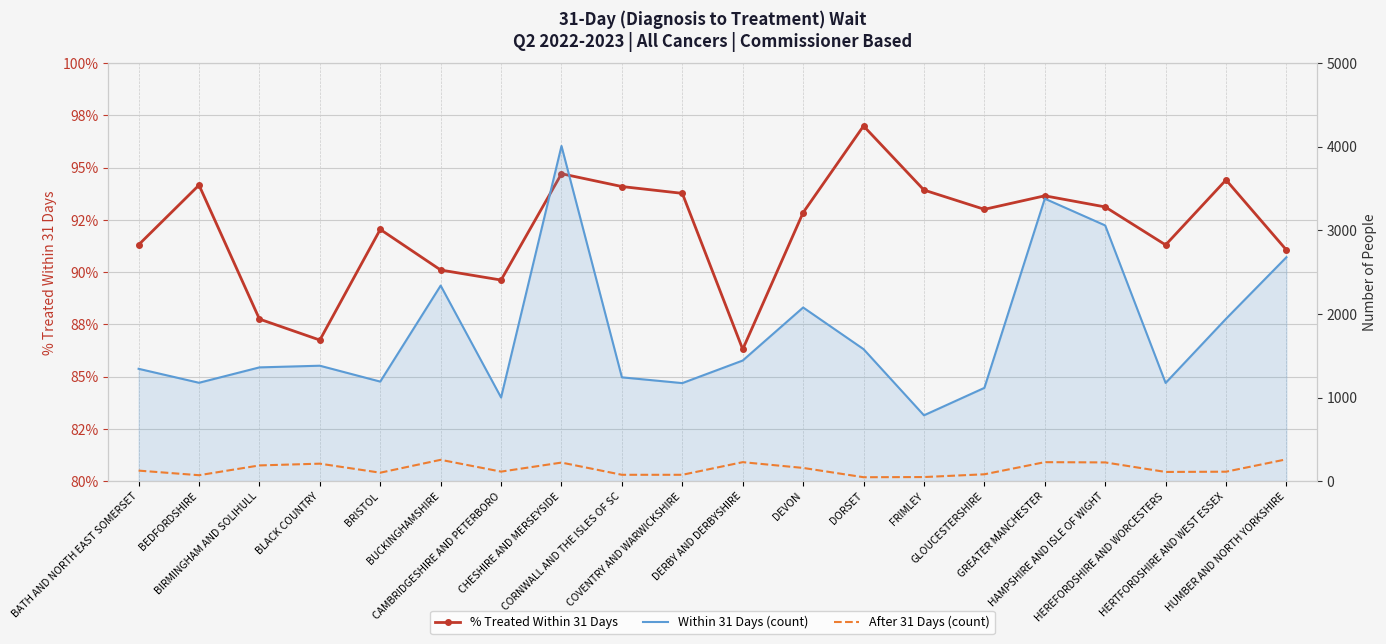

True or false: After 31 Days (count) and Within 31 Days (count) cross at least once.

False